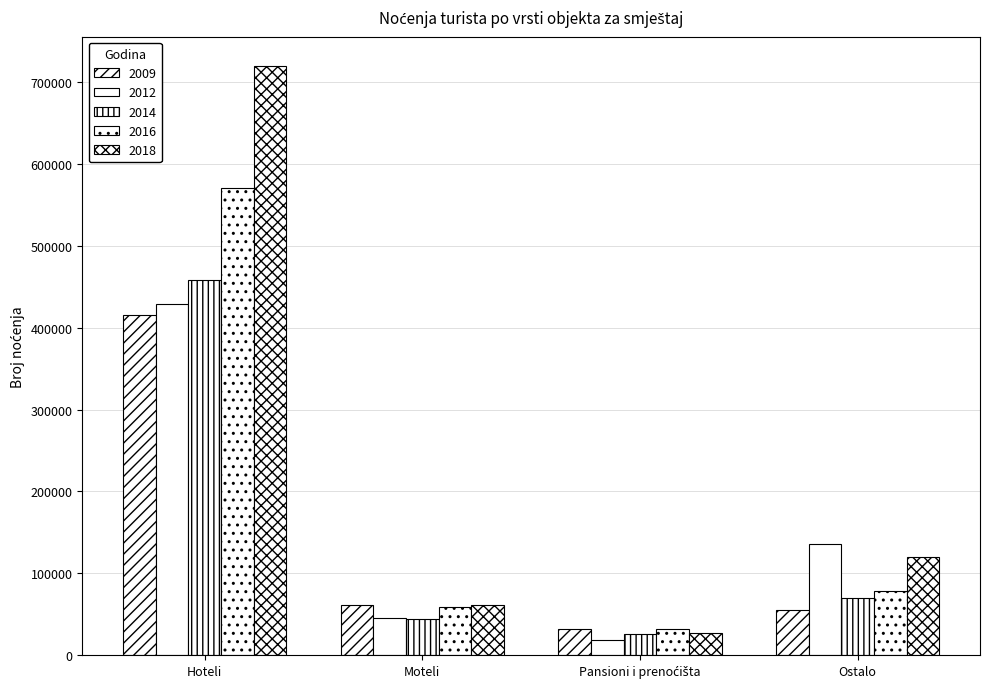

Rank the series at Ostalo from lowest to highest value.

2009, 2014, 2016, 2018, 2012